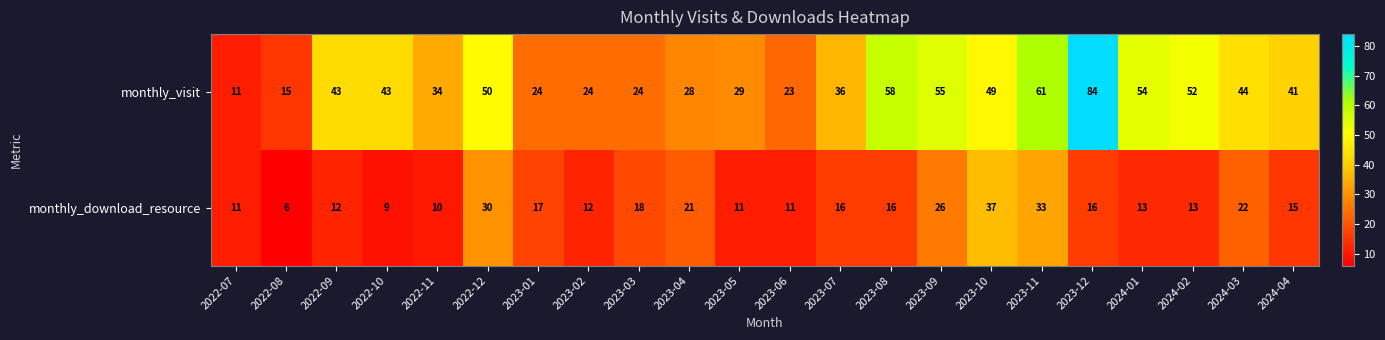

At how many categories does at least one series exceed 53?

5